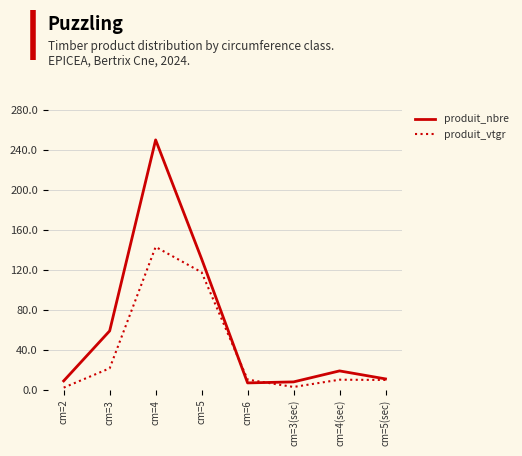

What is the spread (max minus min) of values at cm=4?

107.0